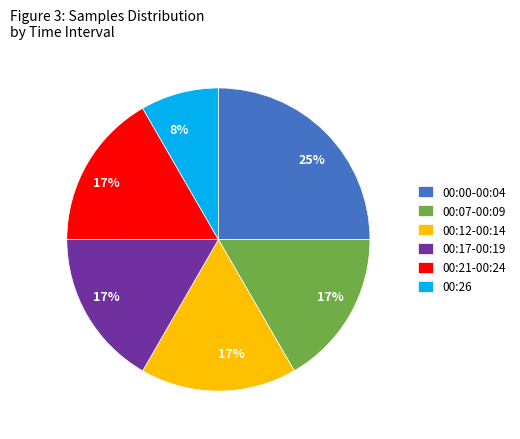

Is there a majority slice in this chart?

No